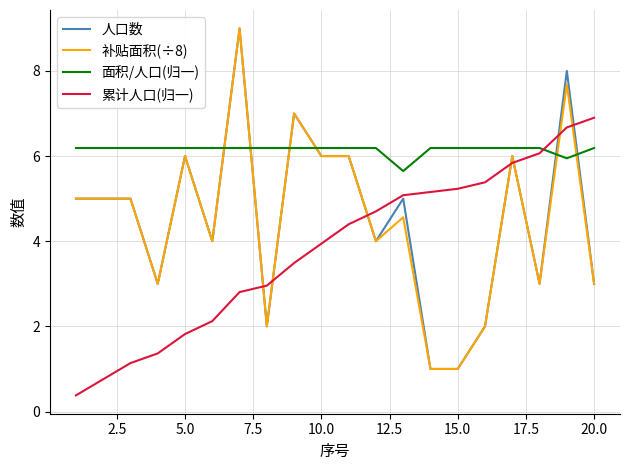

True or false: 补贴面积(÷8) and 面积/人口(归一) intersect in this chart.

True